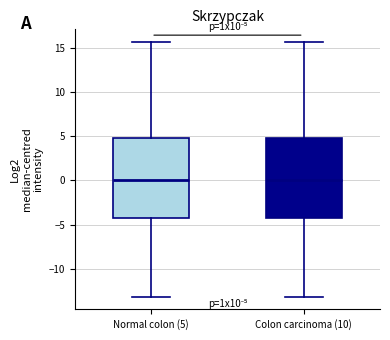

Where does the lower whisker of the box for Colon carcinoma (10) end on the y-axis? The values are not printed on the chart, so give them approximately, as read against the axis.

-13.0